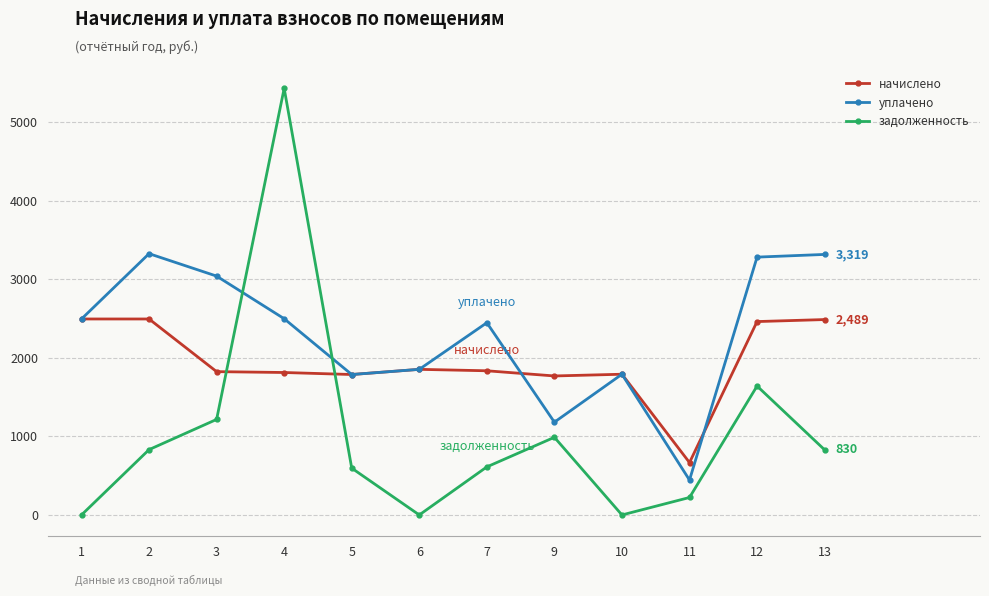

What are all the series names shown in the legend?

начислено, уплачено, задолженность